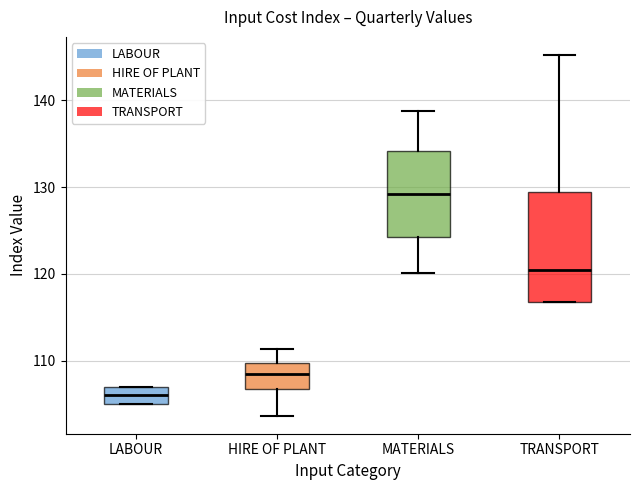

Comparing the boxes themselves (not the whiskers), which one is the tallest?

TRANSPORT